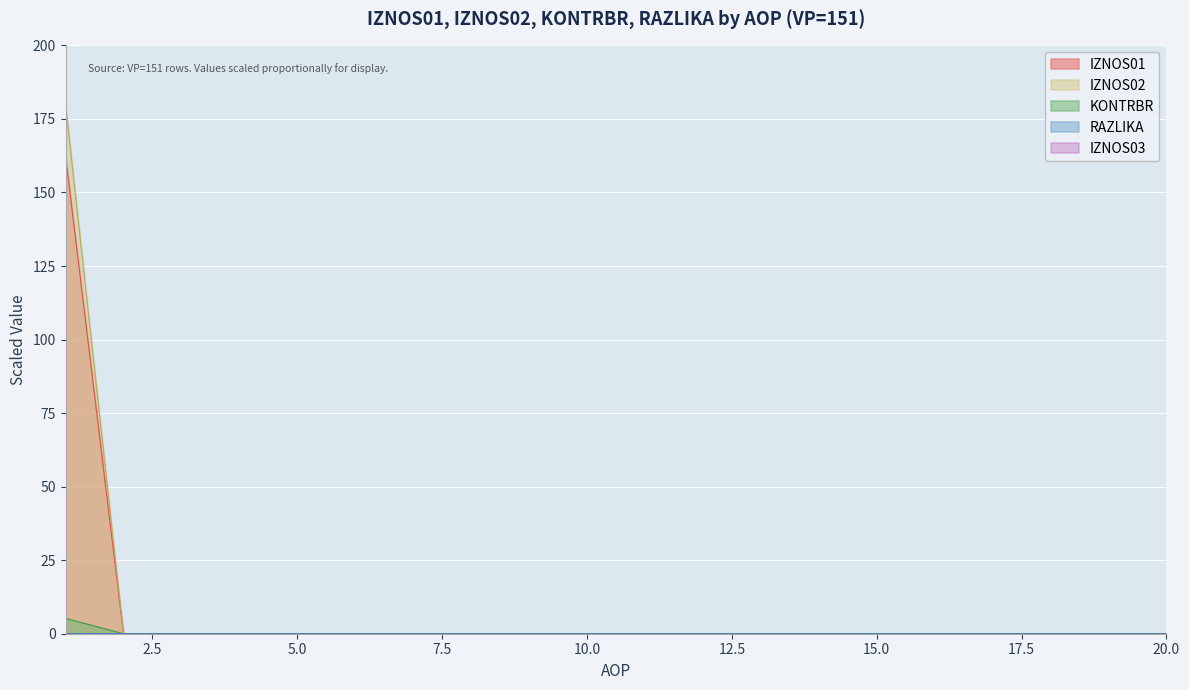

What is the maximum value shown in the chart?

180.0